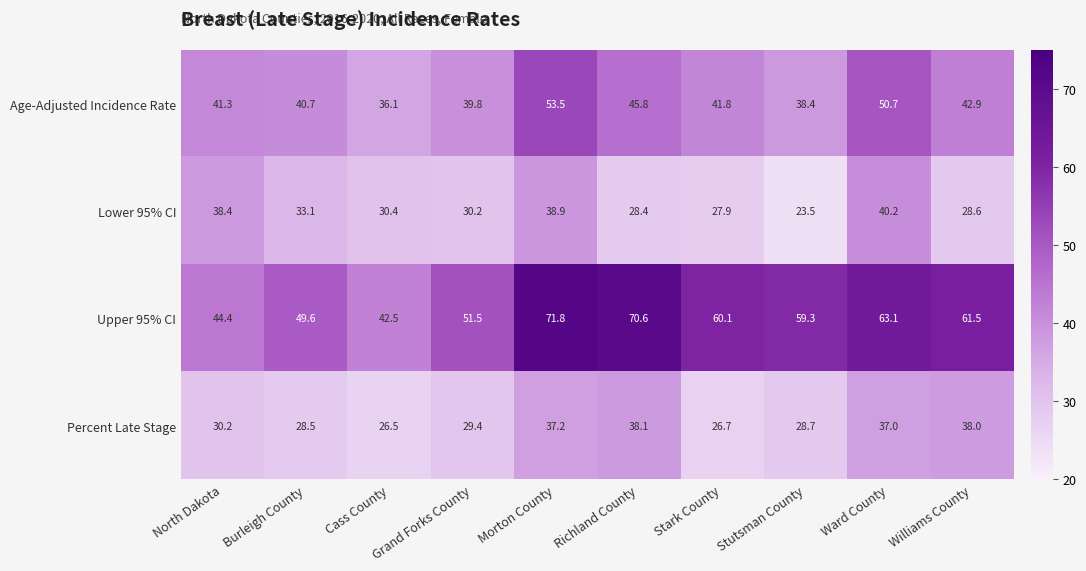

At how many categories does at least one series exceed 46?

8